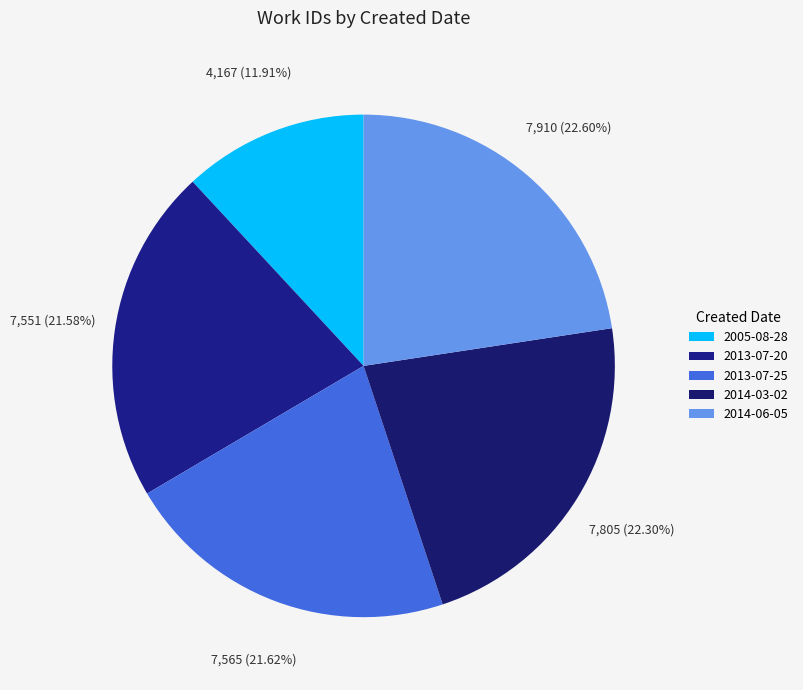

To the nearest percent, what is the difference between the largest and smallest slice percentages?

11%